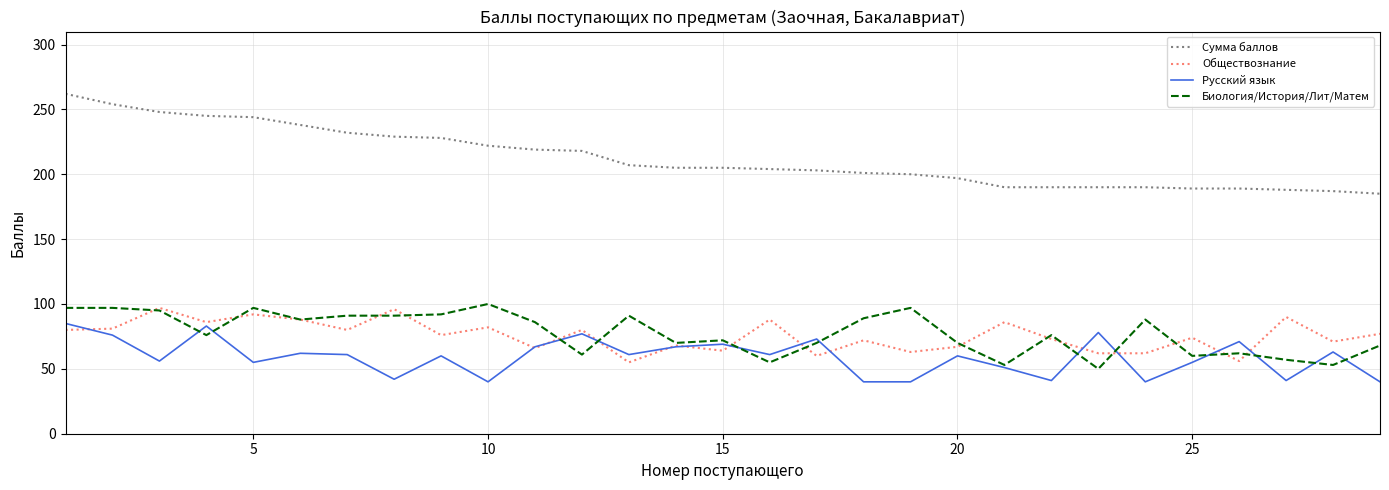

Which series has the largest total across all categories?

Сумма баллов